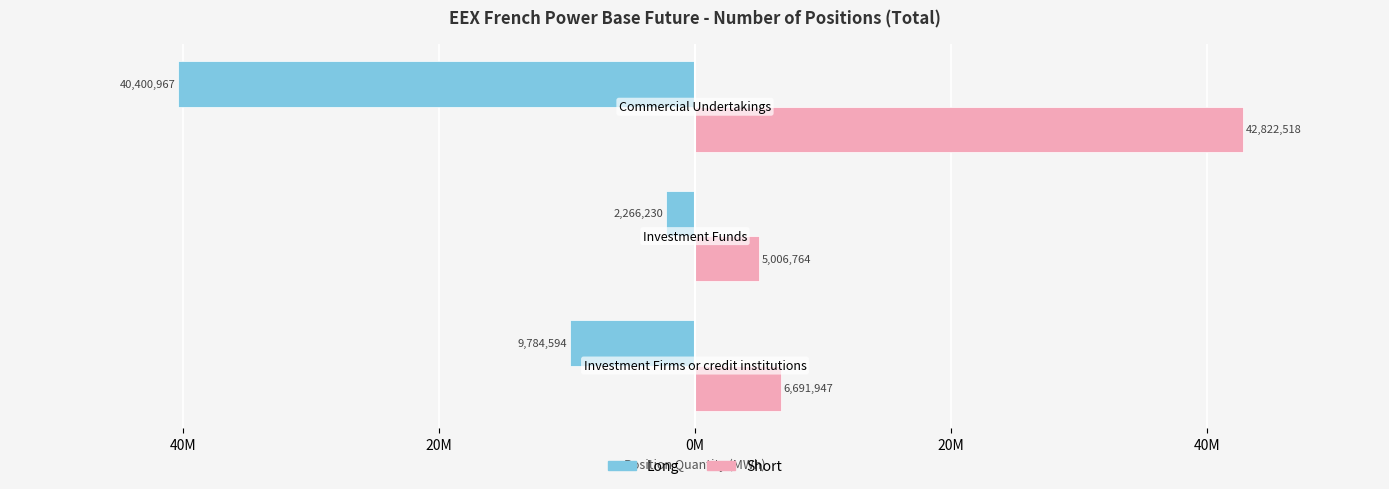

What is the sum of all Long values?

-52451791